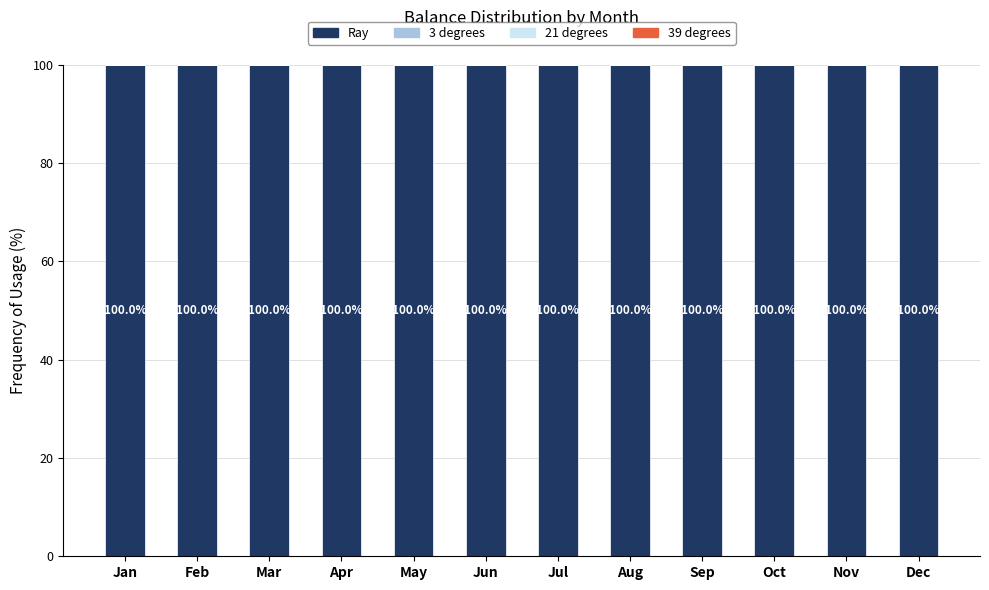

At how many categories does at least one series exceed 16?

12